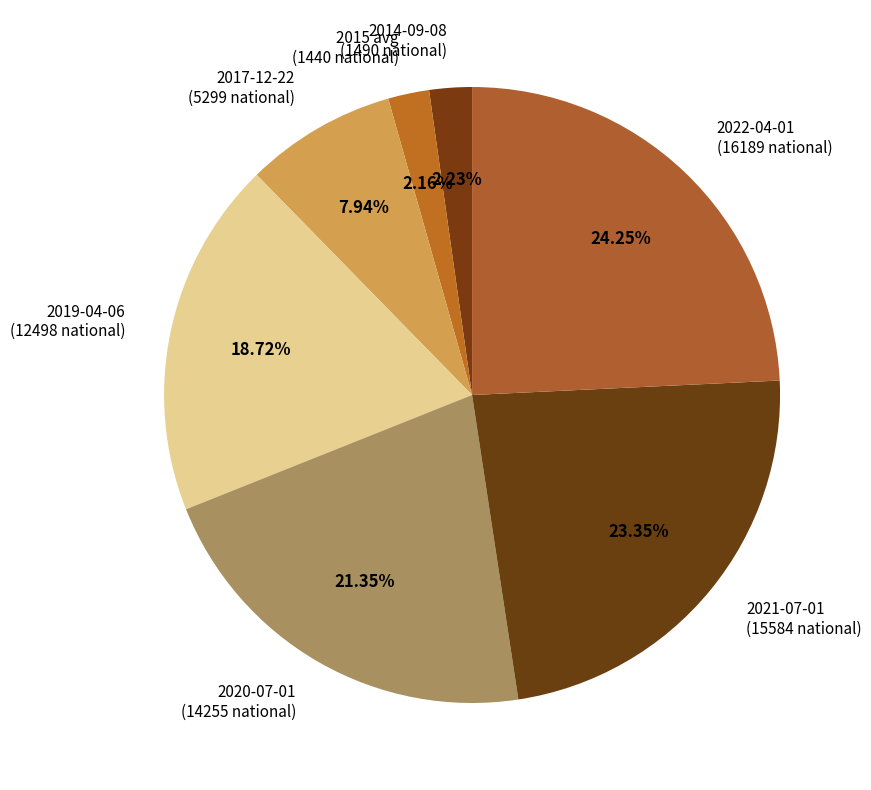

What is the ratio of the value at 2021-07-01 (15584 national) to the value at 2014-09-08 (1490 national)?

10.5